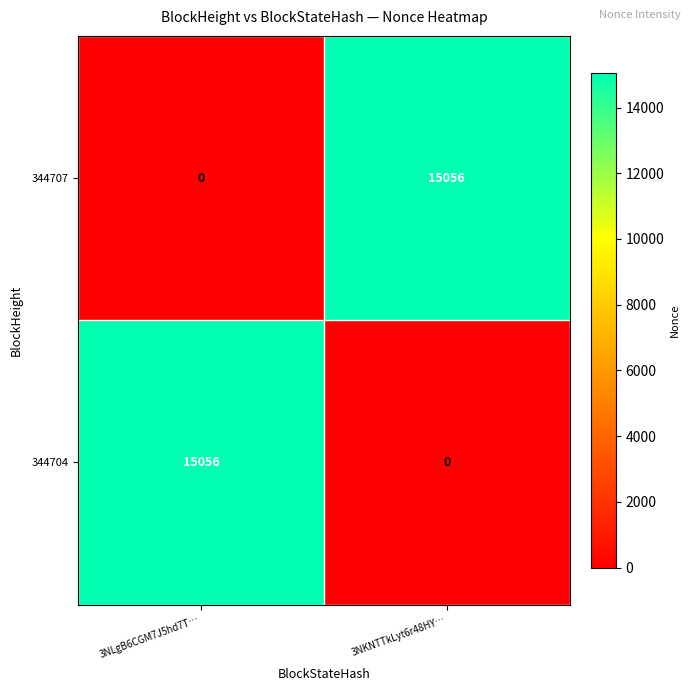

Reading left to right, list all the values displayed in this chart.

344707: 3NLgB6CGM7J5hd7T…=0	3NKNTTkLyt6r48HY…=15056
344704: 3NLgB6CGM7J5hd7T…=15056	3NKNTTkLyt6r48HY…=0